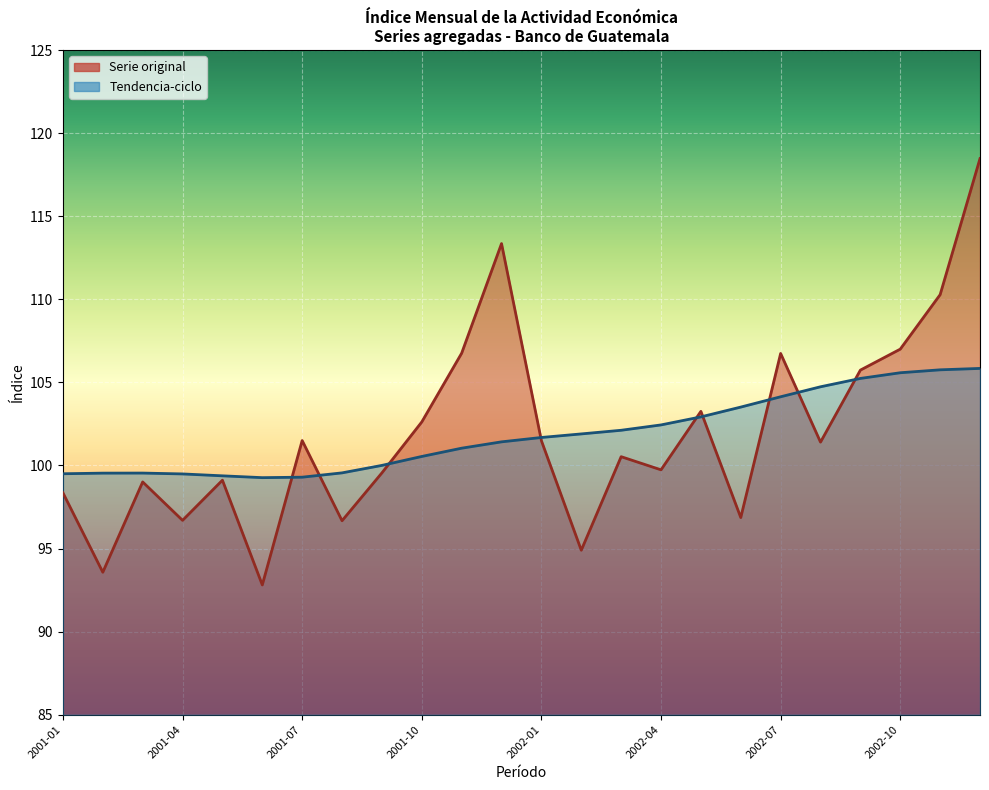

What is the difference between the highest and lowest values at 2002-12?

12.6